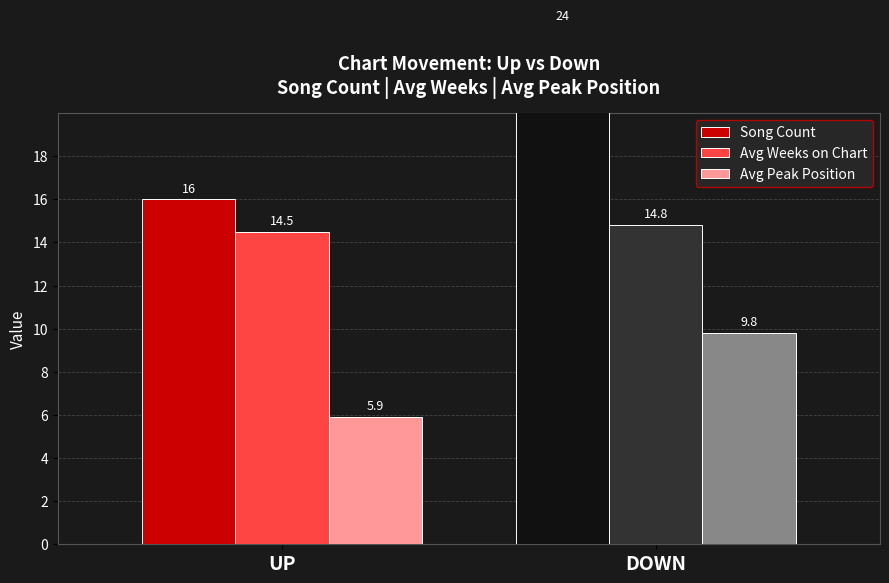

What is the spread (max minus min) of values at DOWN?

14.2